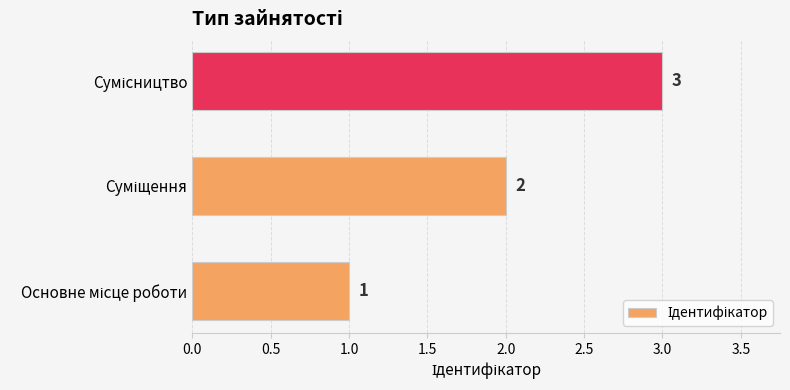

Count the number of data series in this chart.

1